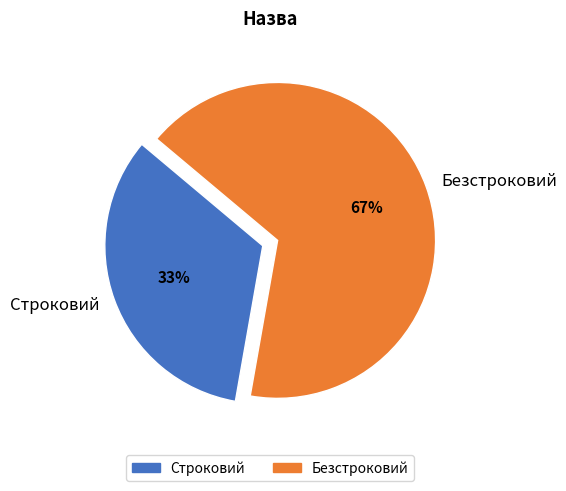

Which category has the biggest portion of the pie?

Безстроковий